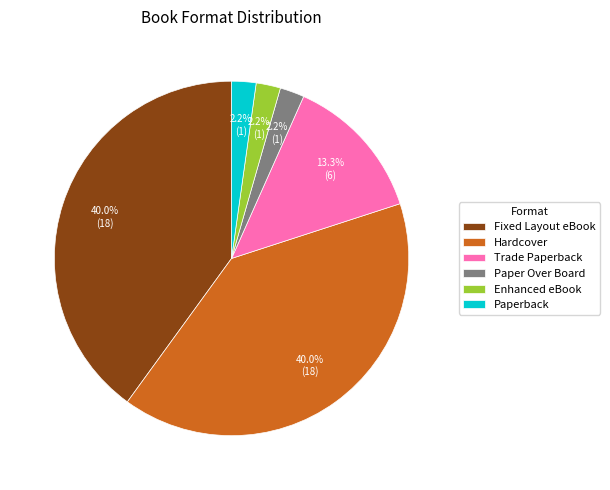

To the nearest percent, what is the difference between the Hardcover and Paper Over Board slice percentages?

38%